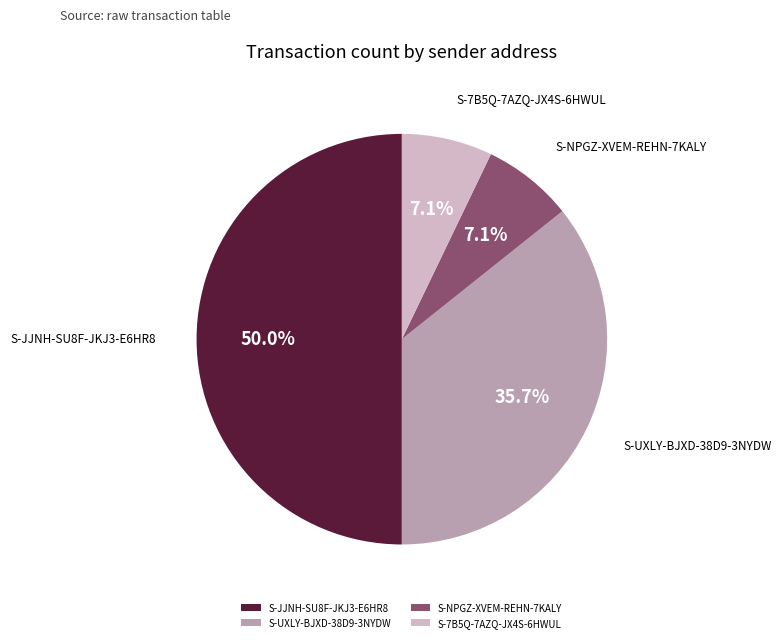

Does S-NPGZ-XVEM-REHN-7KALY account for over 50% of the chart?

No